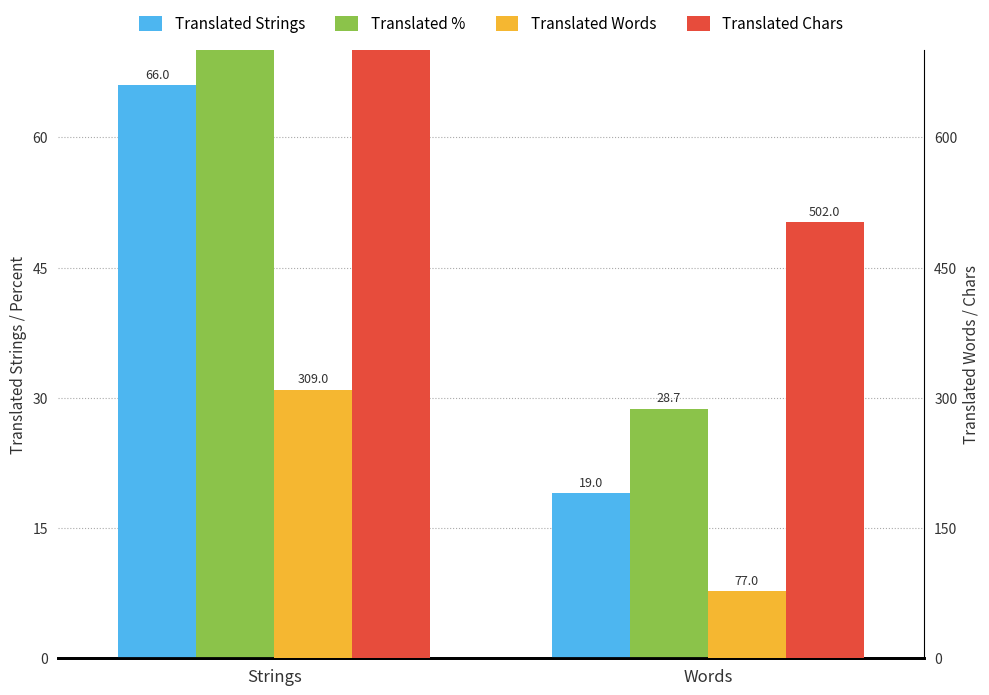

Rank the series at Strings from highest to lowest value.

Translated Chars, Translated Words, Translated %, Translated Strings